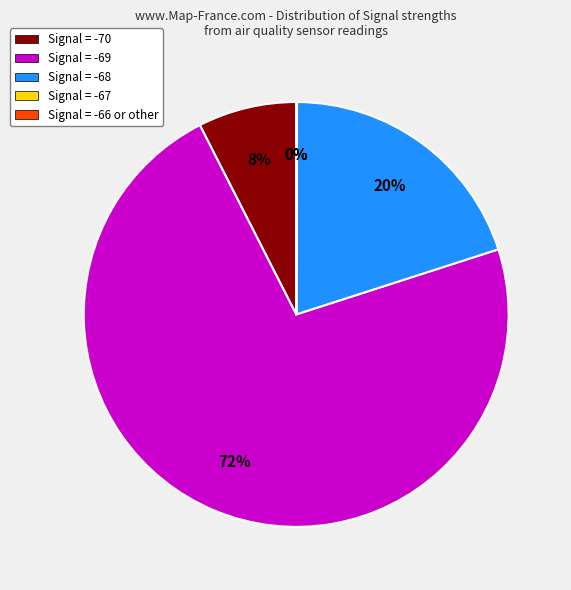

To the nearest percent, what percentage of the pie is Signal = -68?

20%